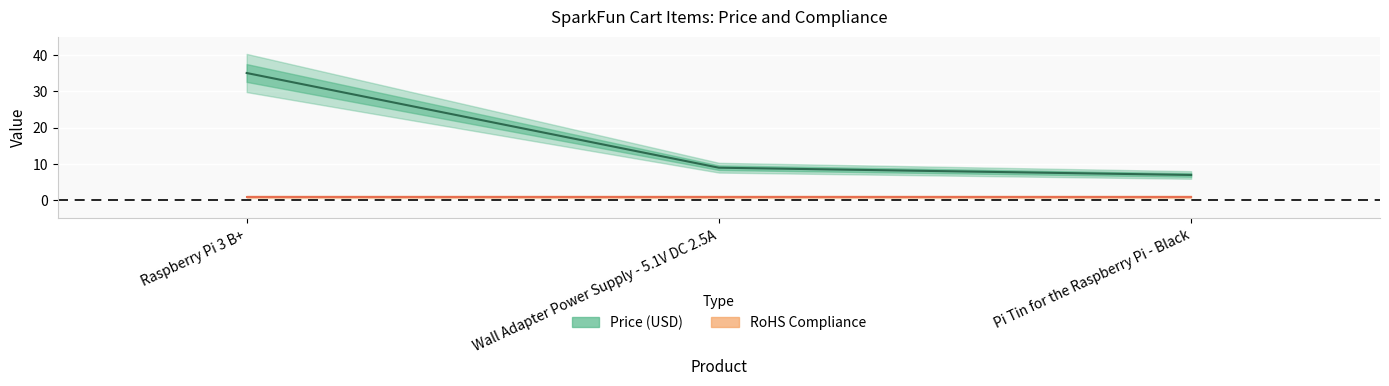

What is the ratio of the value at Pi Tin for the Raspberry Pi - Black to the value at Raspberry Pi 3 B+?

0.2